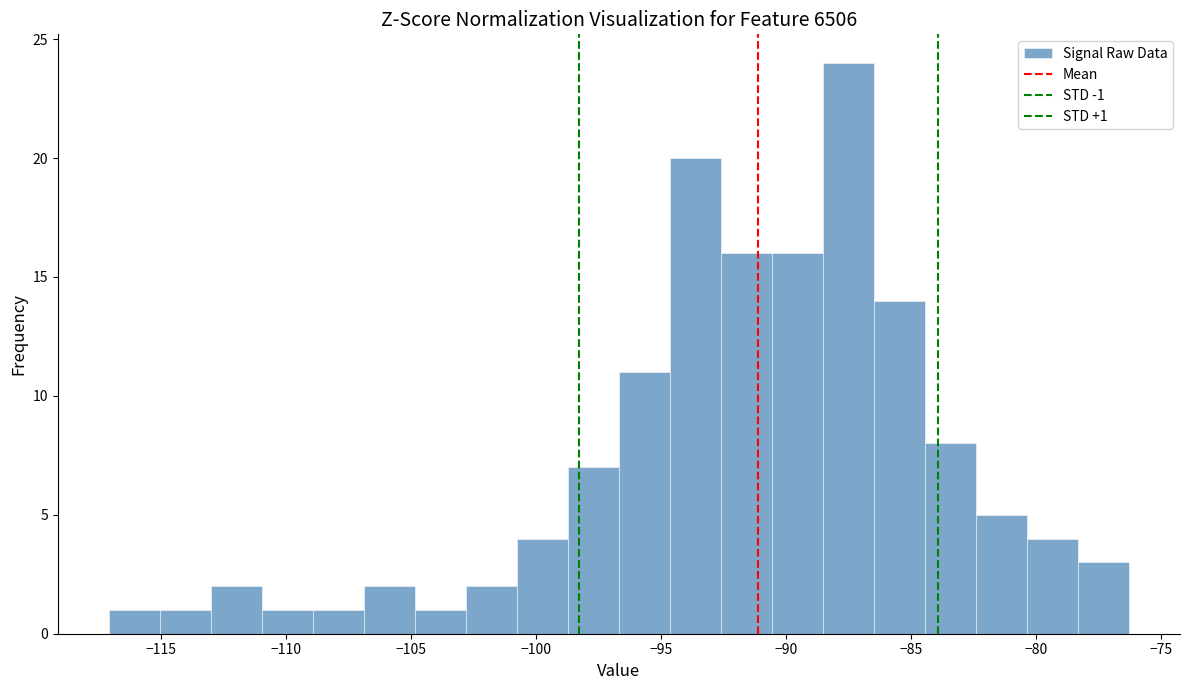

Over which range of the x-axis is the bar tallest?

-88.5 to -86.5